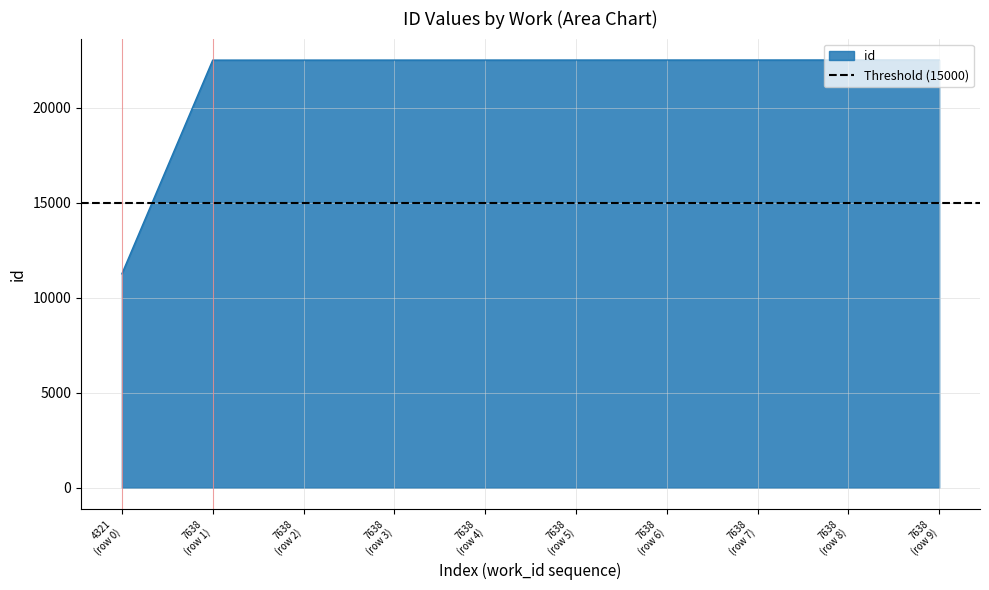

What is the ratio of the value at 7638 (row 4) to the value at 7638 (row 1)?

1.0